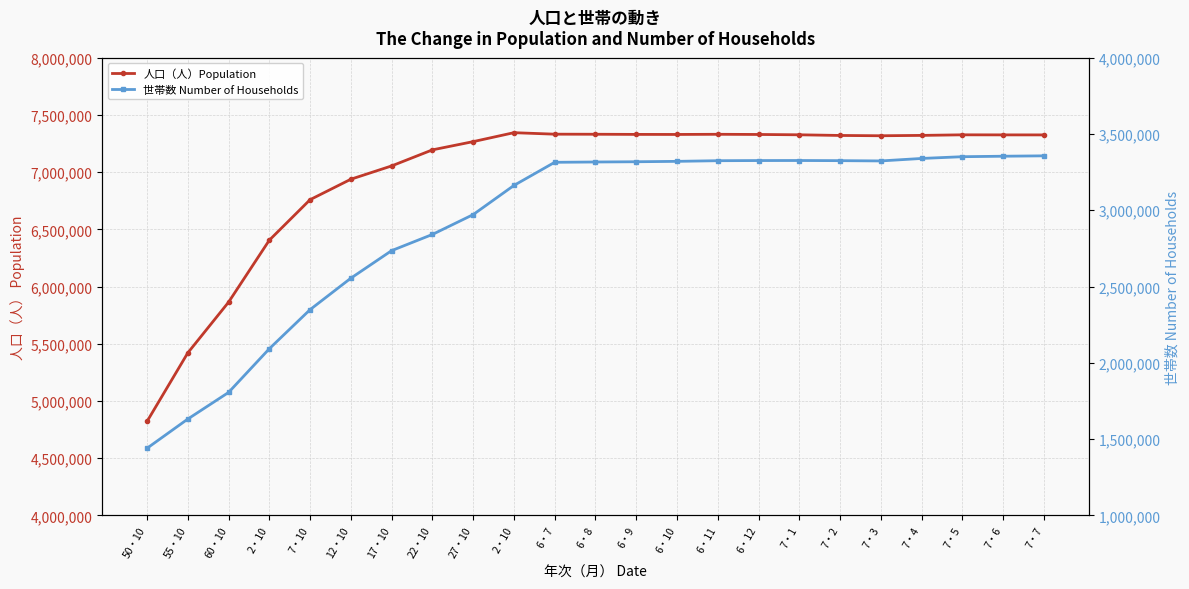

What is the label of the 1st point from the right?

7・7